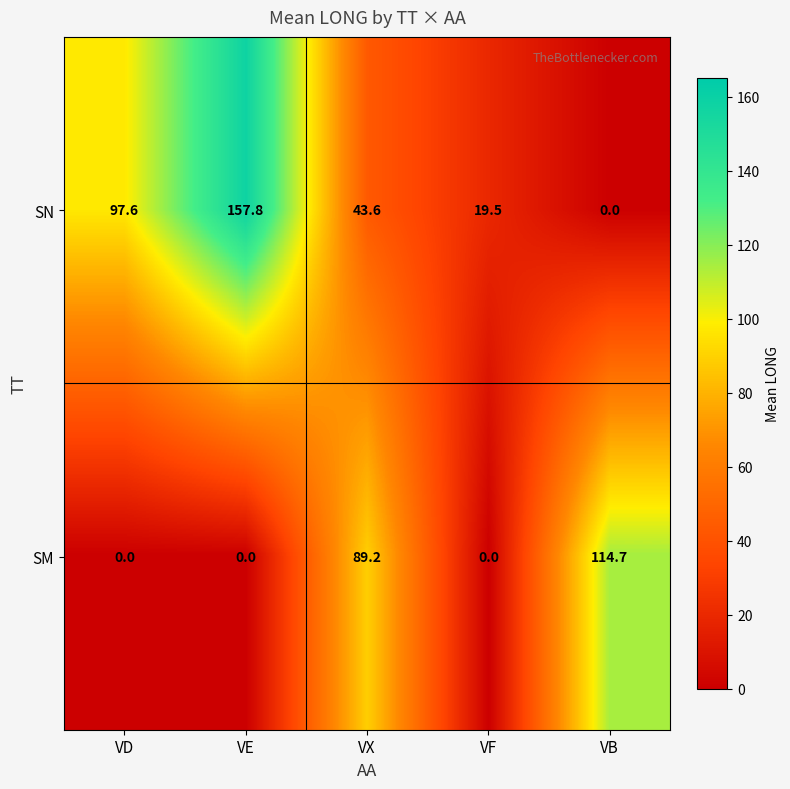

The SN series shows 146.4 at VD. True or false?

False